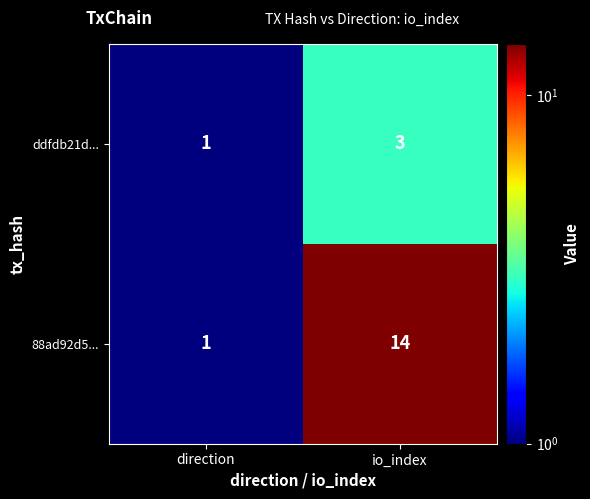

What is the difference between the maximum and minimum values in the 88ad92d5... series?

13